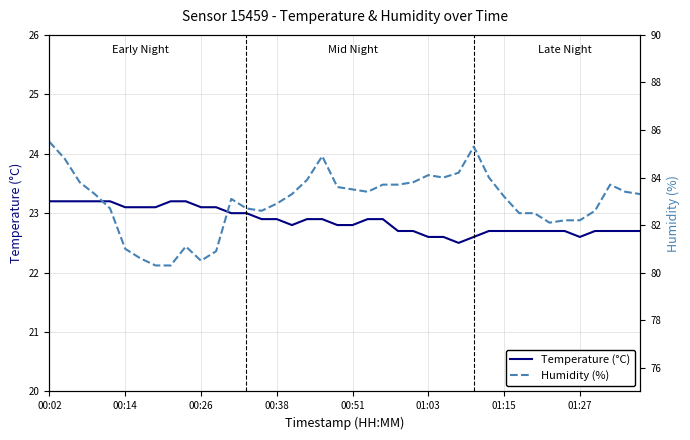

What is the difference between the maximum and minimum values in the Humidity (%) series?

5.2